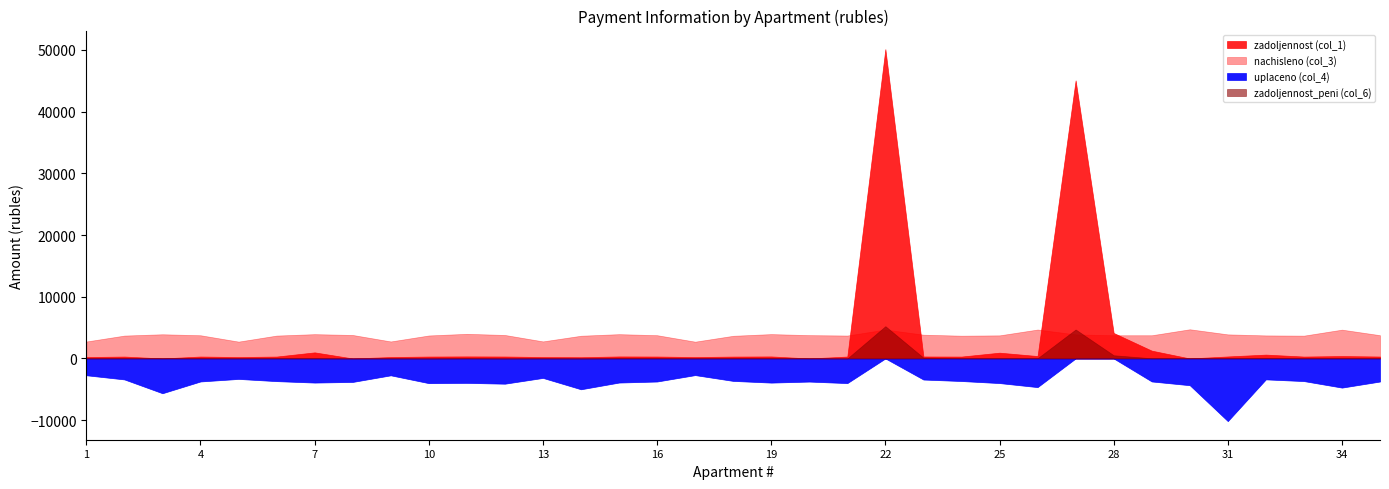

Reading right to left, extract all data points from this chart.

zadoljennost (col_1): 314.2	389.0	308.3	623.6	325.3	0.0	1267.1	4130.5	45072.1	390.5	937.1	307.5	320.9	50135.2	309.7	0.0	329.0	306.0	226.8	314.2	328.3	201.9	230.4	317.1	332.7	310.5	229.7	0.0	986.0	309.0	228.3	313.4	0.0	309.0	229.0
zadoljennost_peni (col_6): 314.2	389.0	308.3	622.4	325.3	394.2	313.4	5173.0	46952.7	390.5	312.0	307.5	1288.6	52320.0	0.0	314.9	329.0	306.0	226.8	314.2	328.3	0.0	230.4	0.0	332.7	0.0	229.7	0.0	328.3	309.0	227.5	313.4	326.8	309.0	229.0
nachisleno (col_3): 3770.2	4668.4	3699.1	3734.6	3903.6	4730.5	3761.3	3761.3	3894.7	4686.1	3743.5	3690.2	3850.2	4686.1	3716.9	3779.2	3948.0	3672.4	2721.0	3770.2	3939.1	3681.2	2765.4	3805.8	3992.5	3725.8	2756.5	3805.8	3939.1	3708.0	2729.9	3761.3	3921.4	3708.0	2747.6
uplaceno (col_4): -3737.1	-4723.6	-3666.7	-3390.7	-10157.4	-4336.3	-3728.3	0.0	0.0	-4645.0	-3989.8	-3657.9	-3417.4	0.0	-3994.0	-3746.0	-3913.4	-3640.2	-2697.1	-3737.1	-3904.6	-4996.4	-3153.5	-4089.6	-3957.5	-4003.6	-2732.3	-3805.8	-3908.6	-3675.5	-3316.6	-3728.3	-5637.2	-3399.0	-2723.5